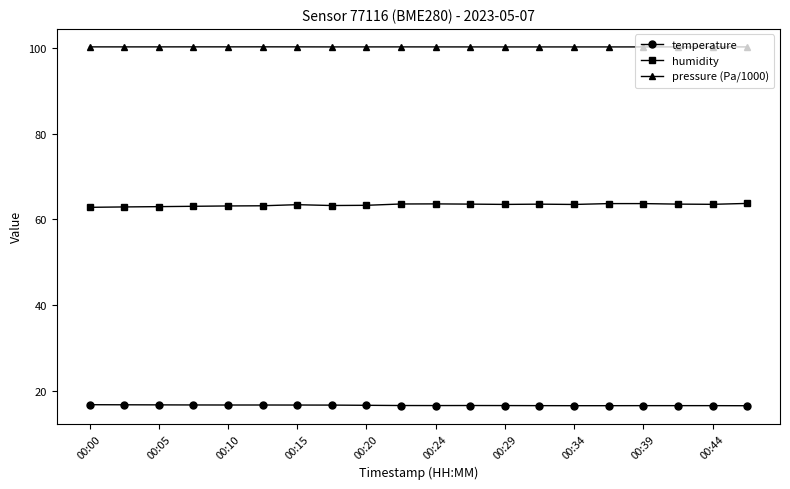

Count the number of categories in the chart.

20